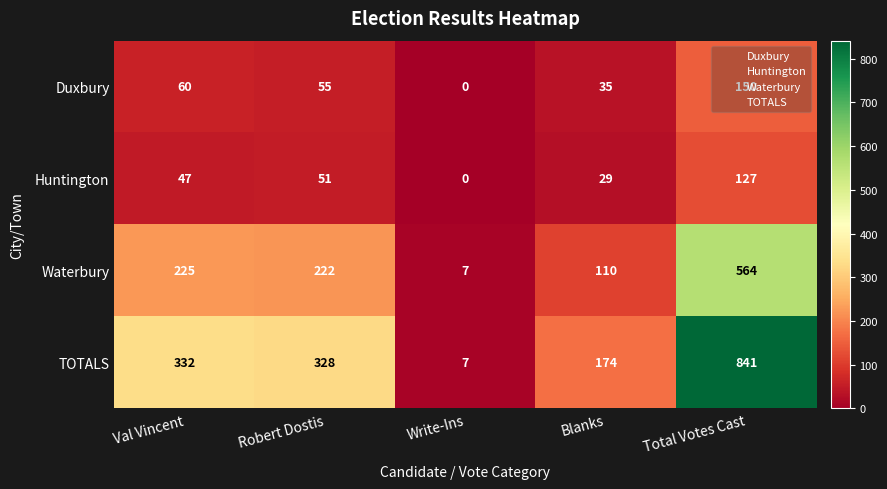

At which category is the sum across all series the highest?

Total Votes Cast